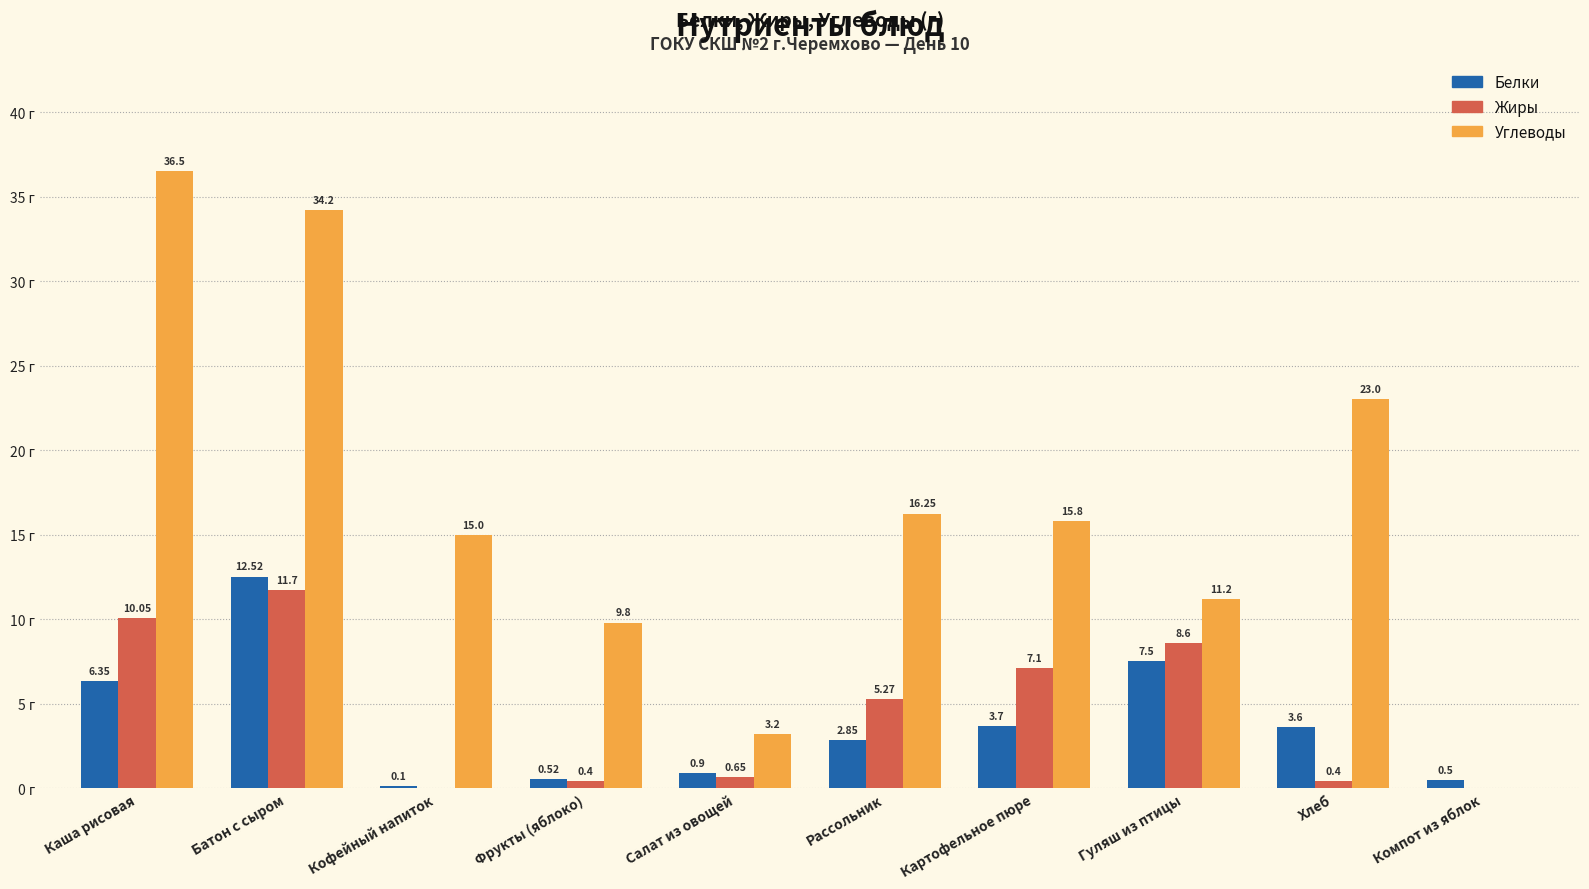

Is the value of Жиры at Салат из овощей greater than the value of Углеводы at Кофейный напиток?

No